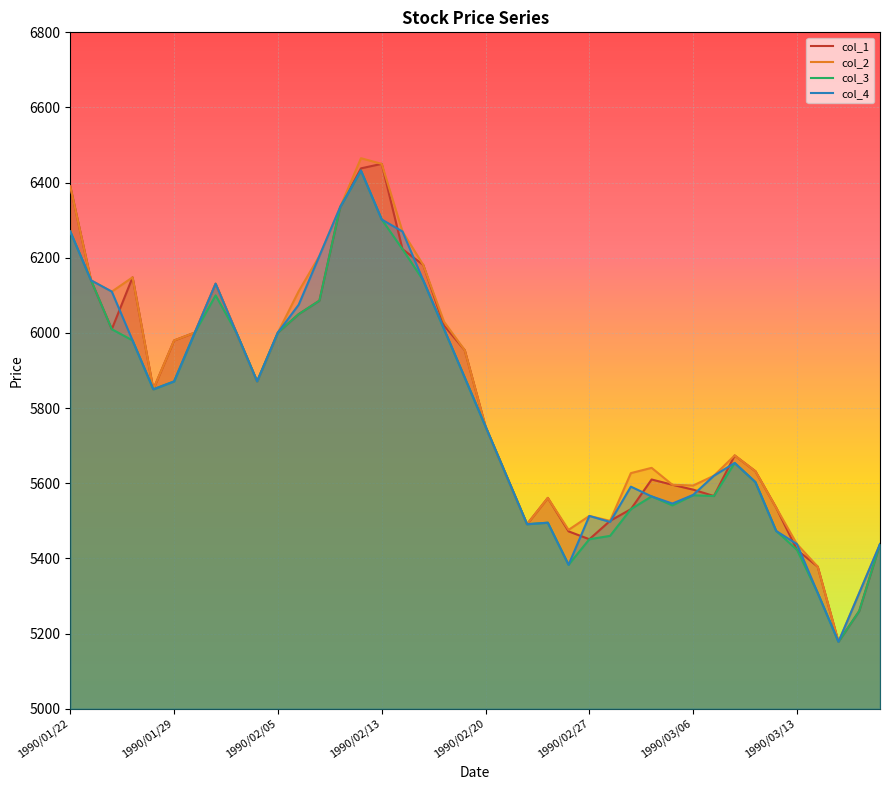

What is the minimum value shown in the chart?

5178